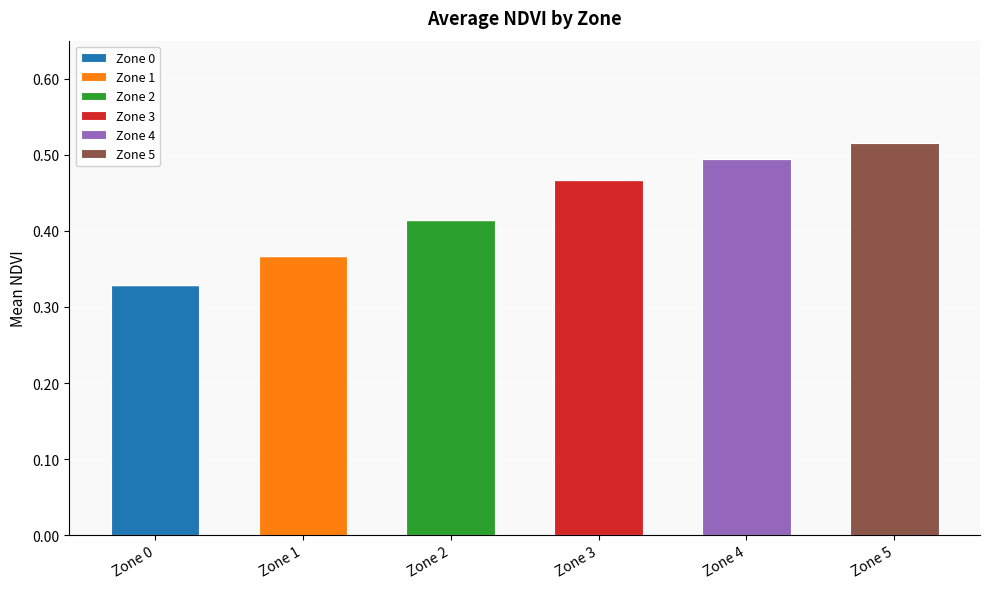

Does the chart contain stacked bars?

Yes